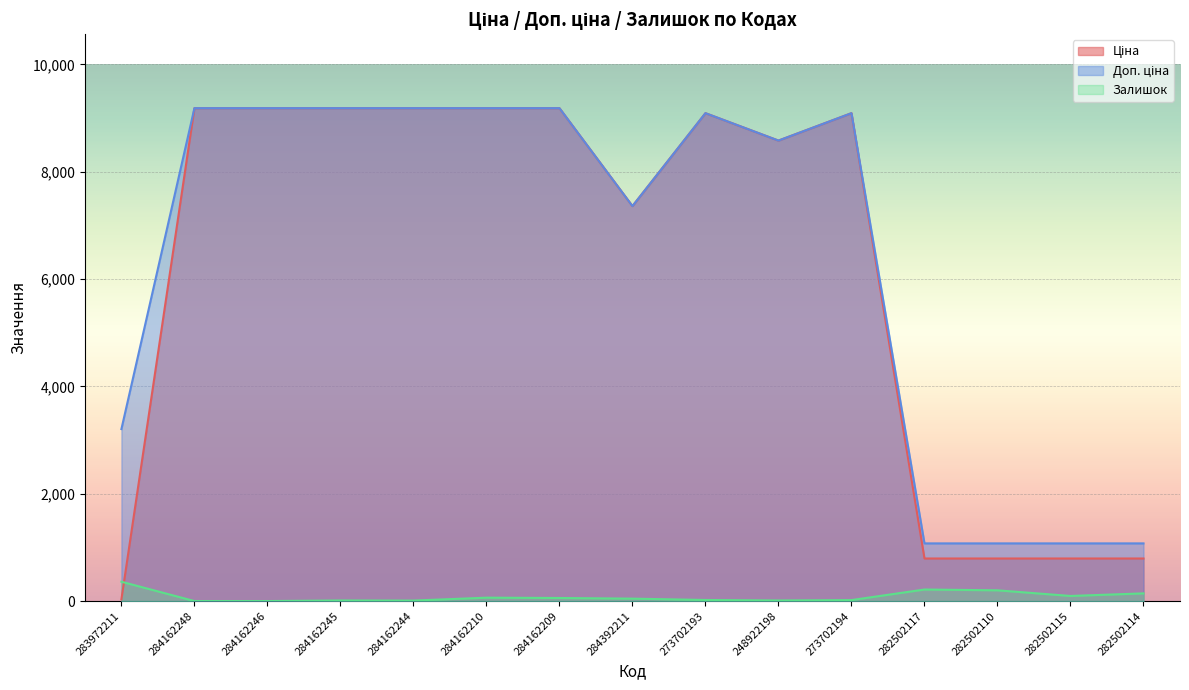

How many intersections are there between Залишок and Ціна?

1